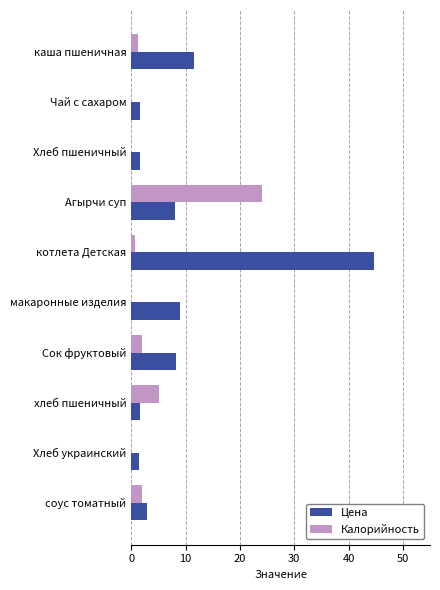

What is the sum of all Калорийность values?

35.0